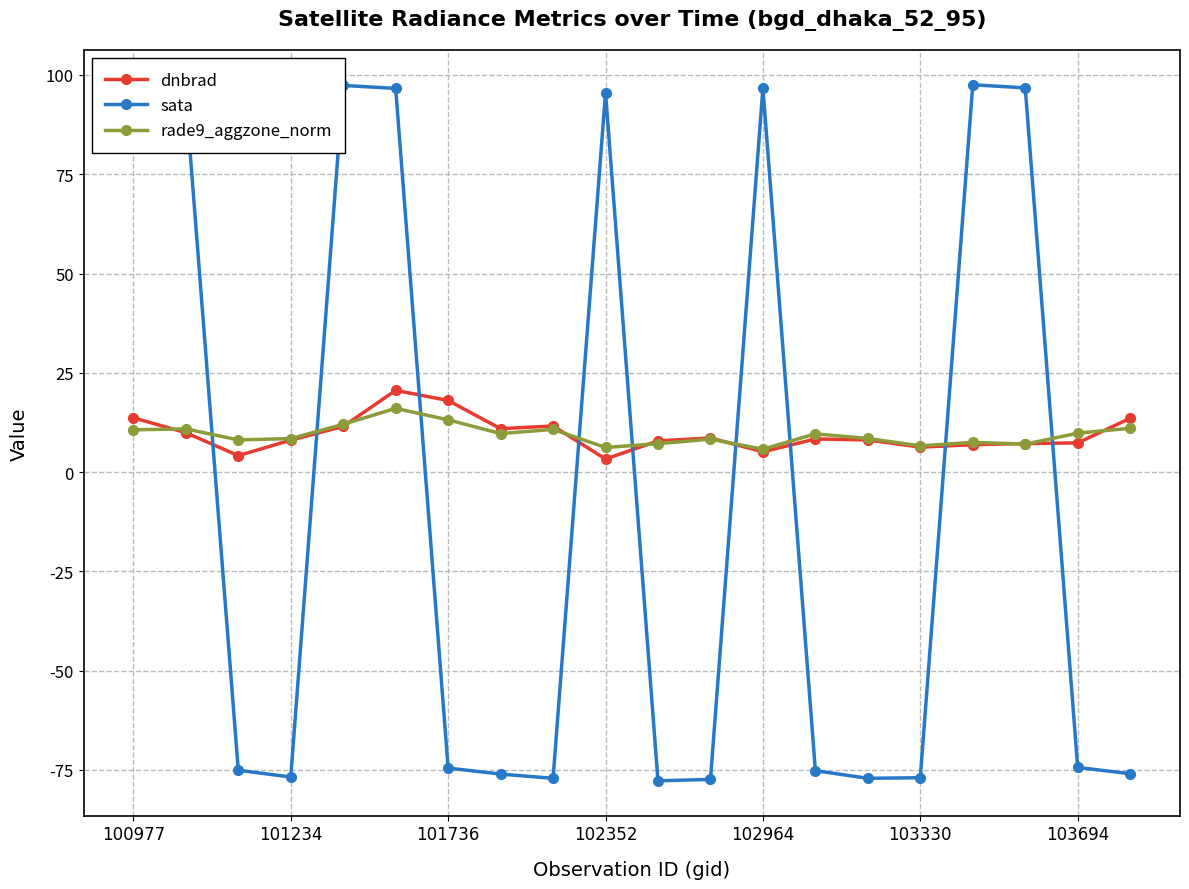

Which series has the largest range (max minus min)?

sata